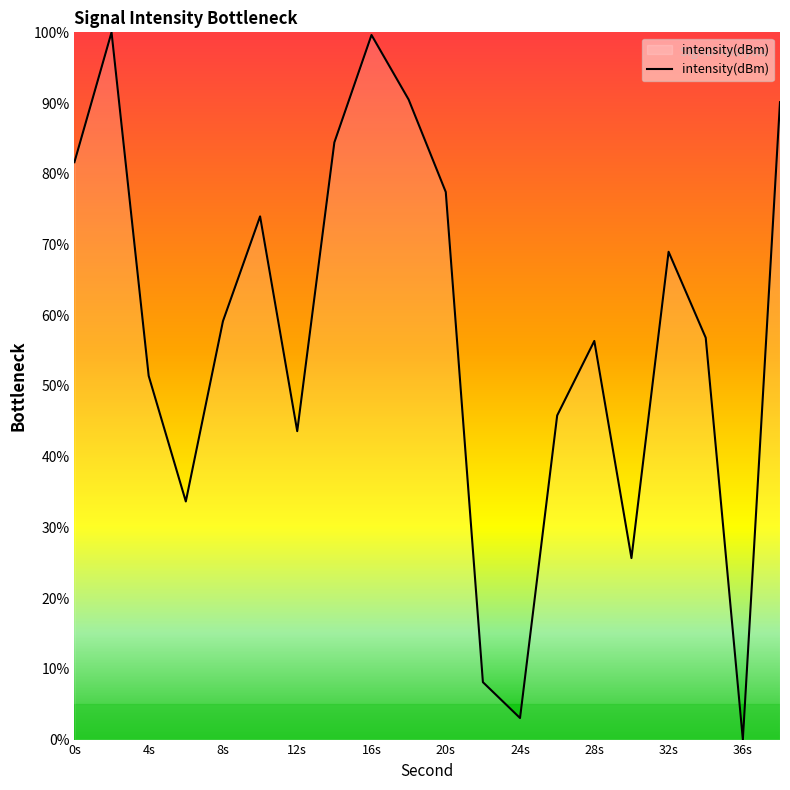

What is the difference between the maximum and minimum values?

100.0